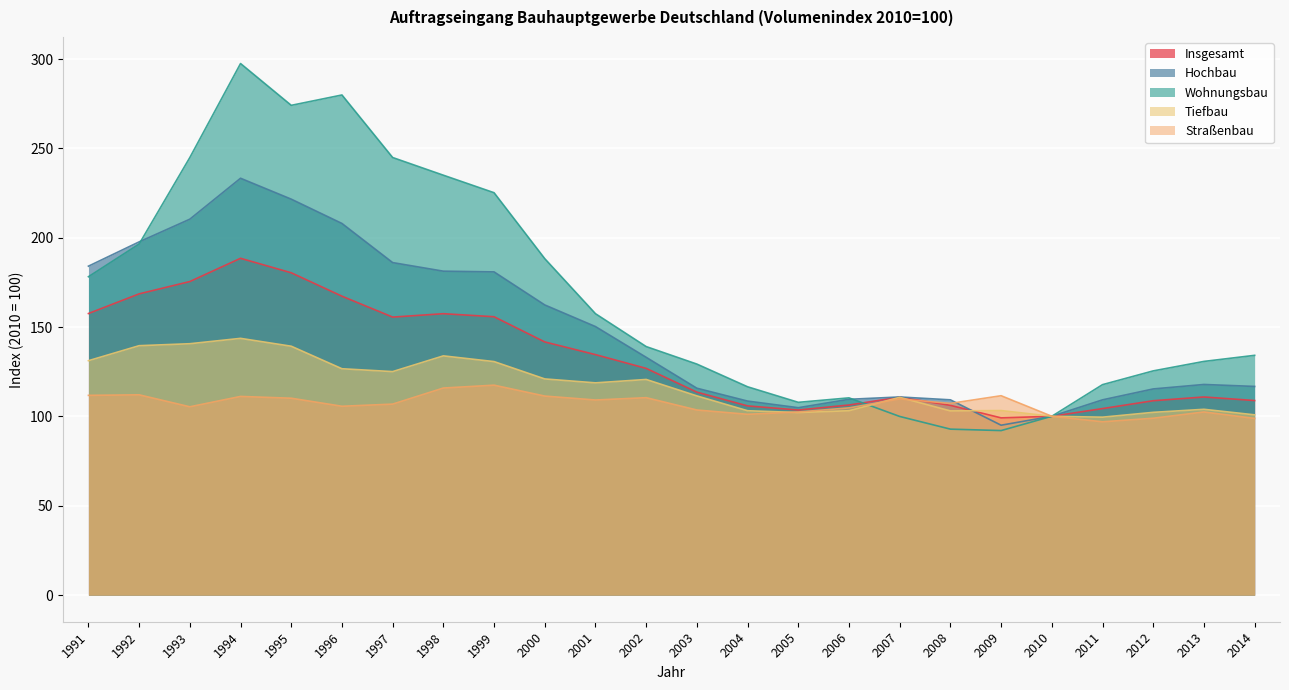

The Insgesamt series shows 28.9 at 2004. True or false?

False